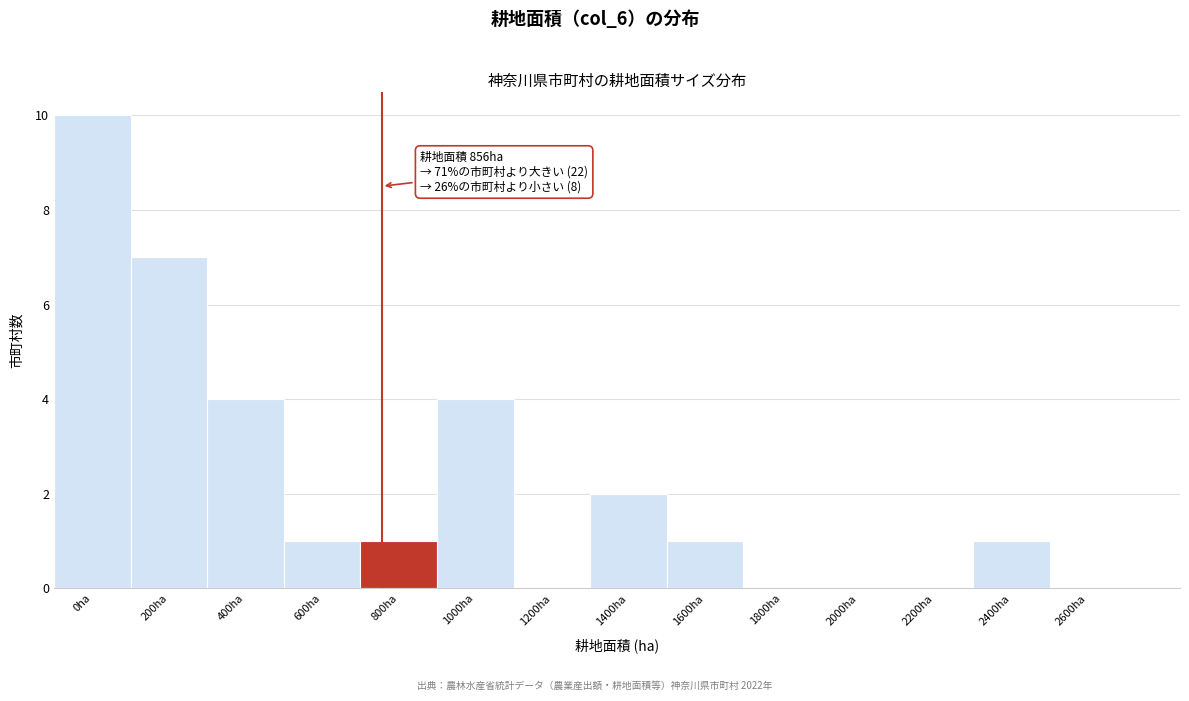

Reading left to right, transcribe all the data shown in this chart.

0ha=10	200ha=7	400ha=4	600ha=1	800ha=1	1000ha=4	1200ha=0	1400ha=2	1600ha=1	1800ha=0	2000ha=0	2200ha=0	2400ha=1	2600ha=0